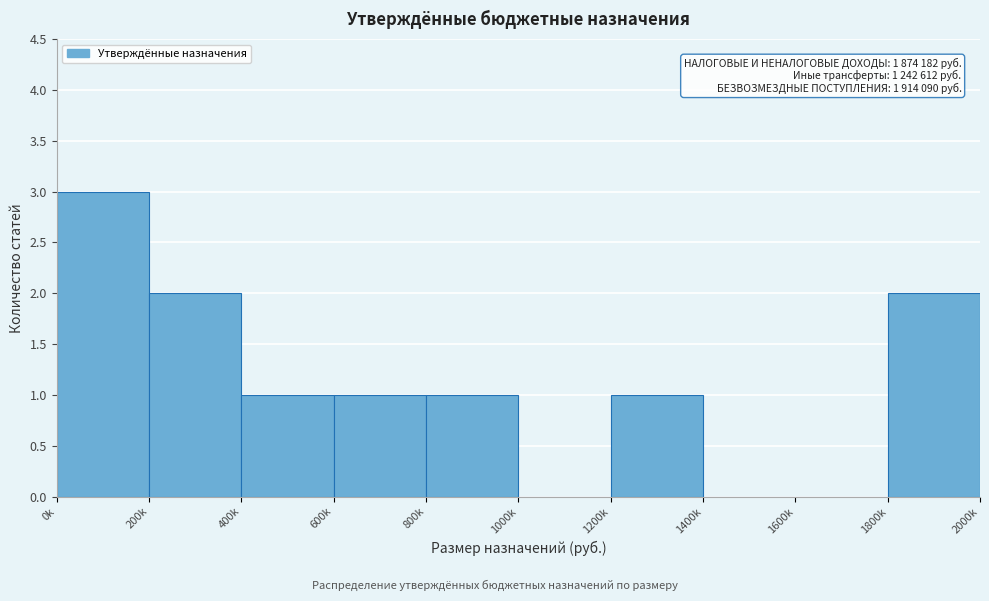

Reading left to right, extract all data points from this chart.

0k=3	200k=2	400k=1	600k=1	800k=1	1000k=0	1200k=1	1400k=0	1600k=0	1800k=2